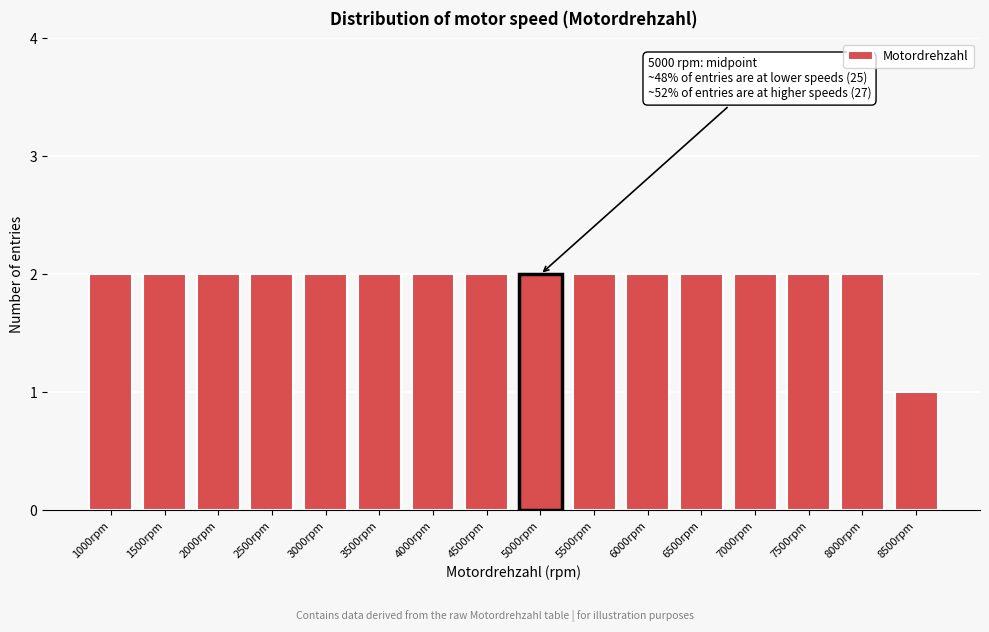

Reading left to right, what are all the values shown in this chart?

1000rpm=2	1500rpm=2	2000rpm=2	2500rpm=2	3000rpm=2	3500rpm=2	4000rpm=2	4500rpm=2	5000rpm=2	5500rpm=2	6000rpm=2	6500rpm=2	7000rpm=2	7500rpm=2	8000rpm=2	8500rpm=1